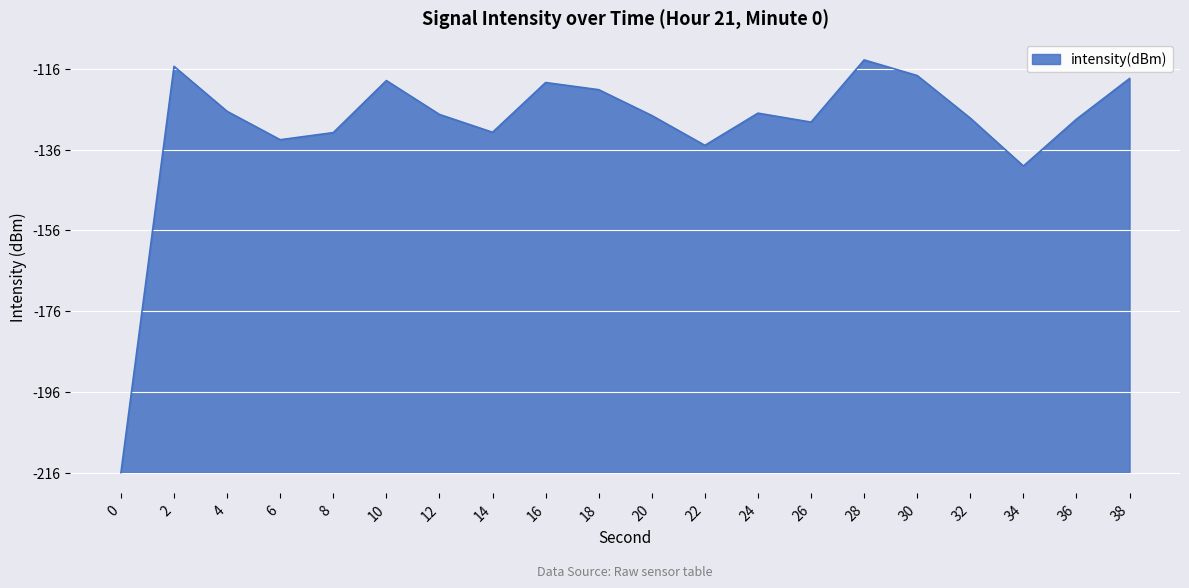

List the labels in order of value, largest first.

28, 2, 30, 38, 10, 16, 18, 4, 24, 12, 20, 32, 36, 26, 14, 8, 6, 22, 34, 0